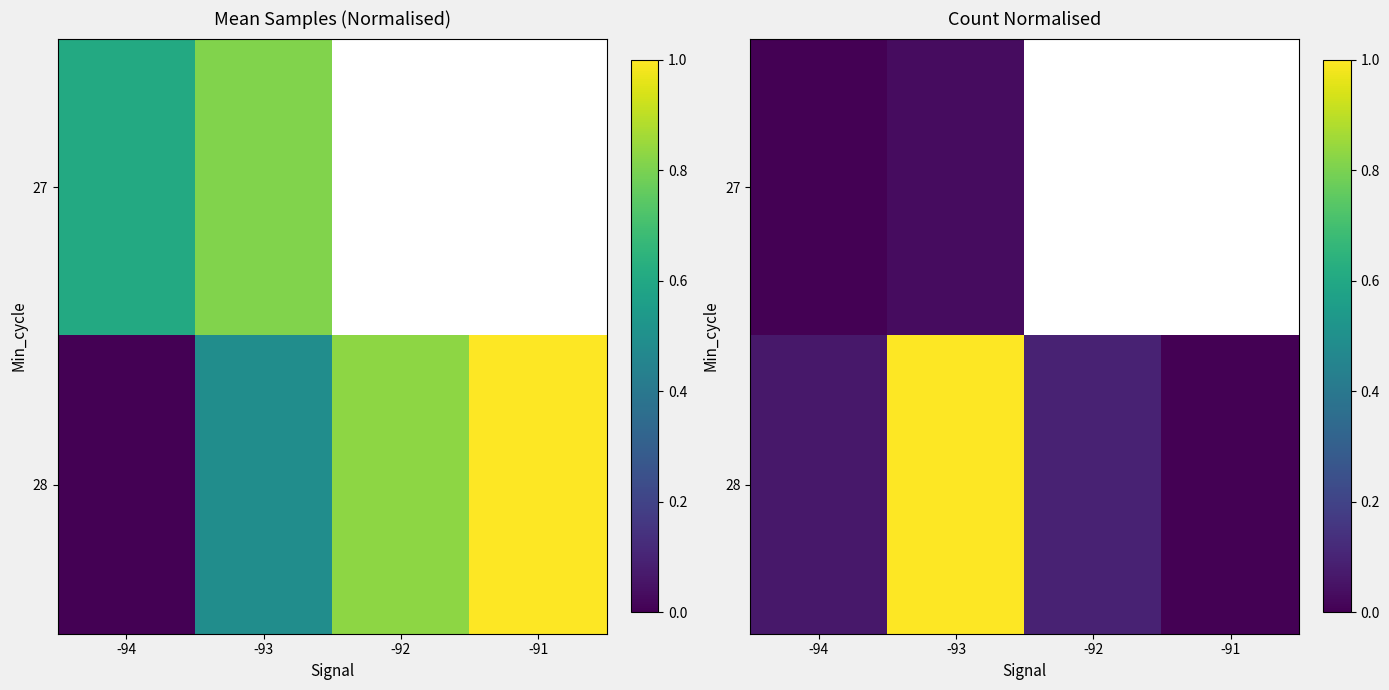

Which series has the largest range (max minus min)?

28